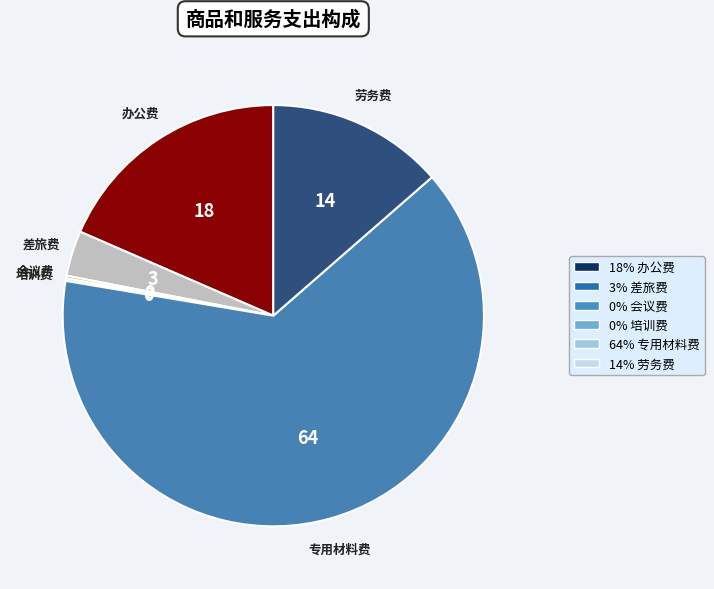

Does any single category account for the majority?

Yes